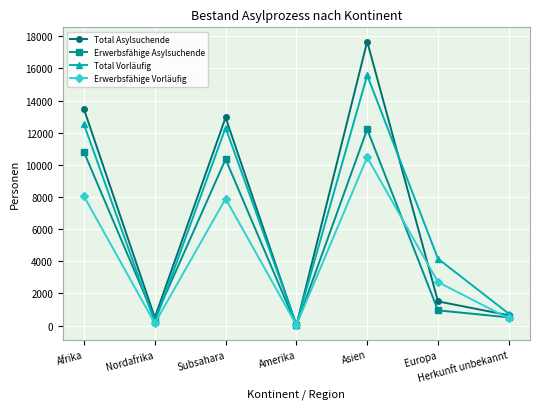

Does the chart have visible grid lines?

Yes